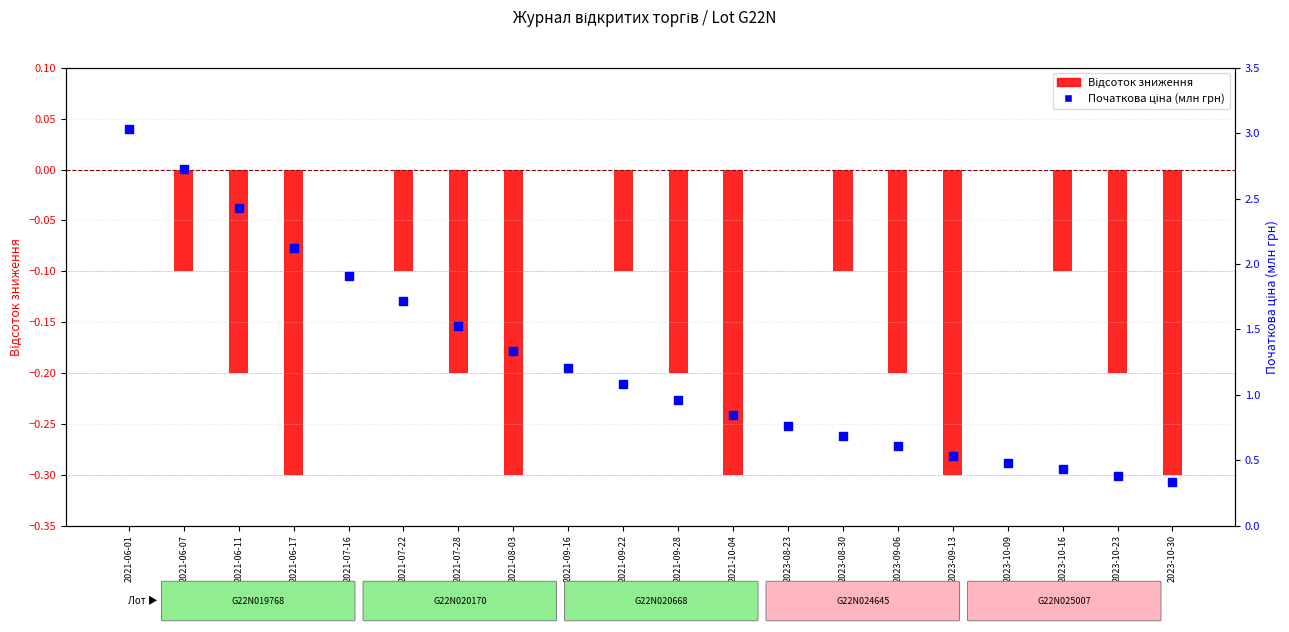

Is the value of Відсоток зниження at 2021-08-03 greater than the value of Початкова ціна (млн грн) at 2021-07-28?

No